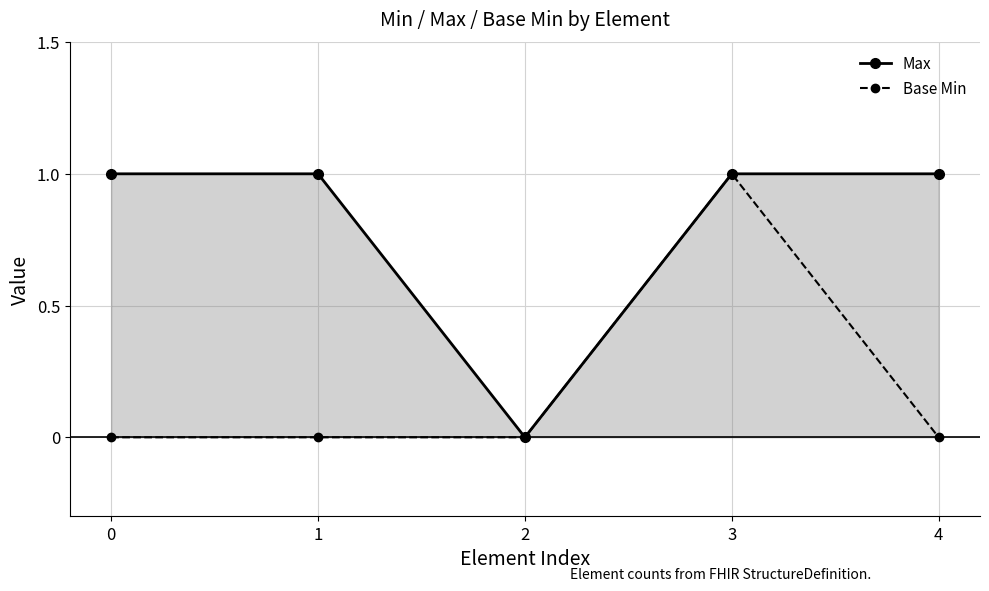

At how many categories does at least one series exceed 0?

4